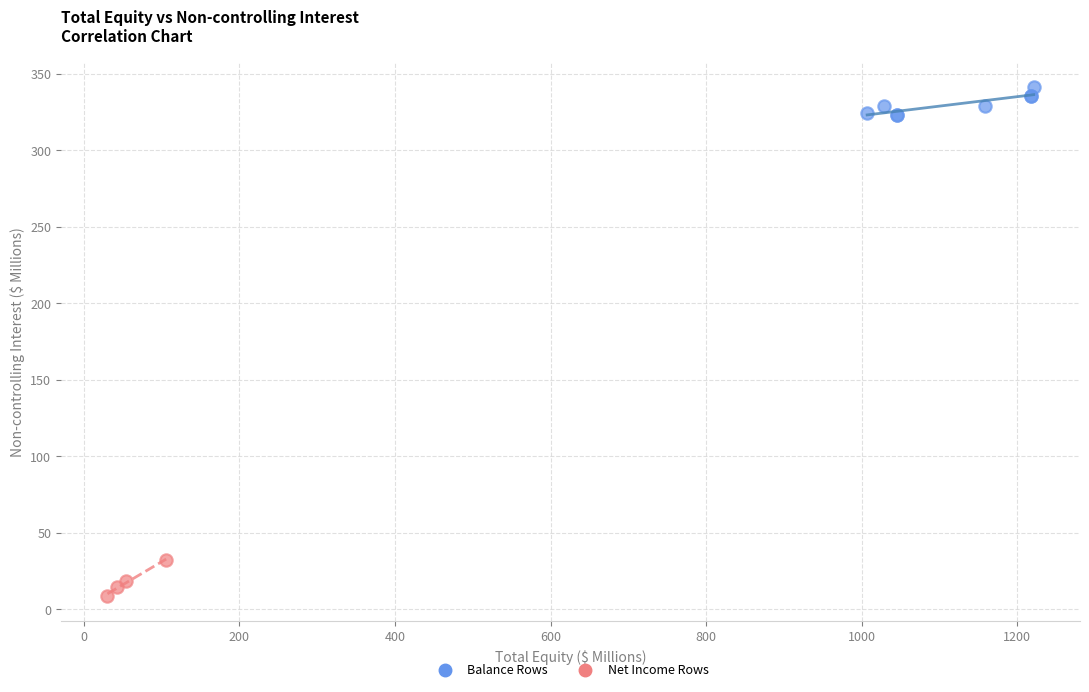

Which series reaches the maximum Y coordinate?

Balance Rows